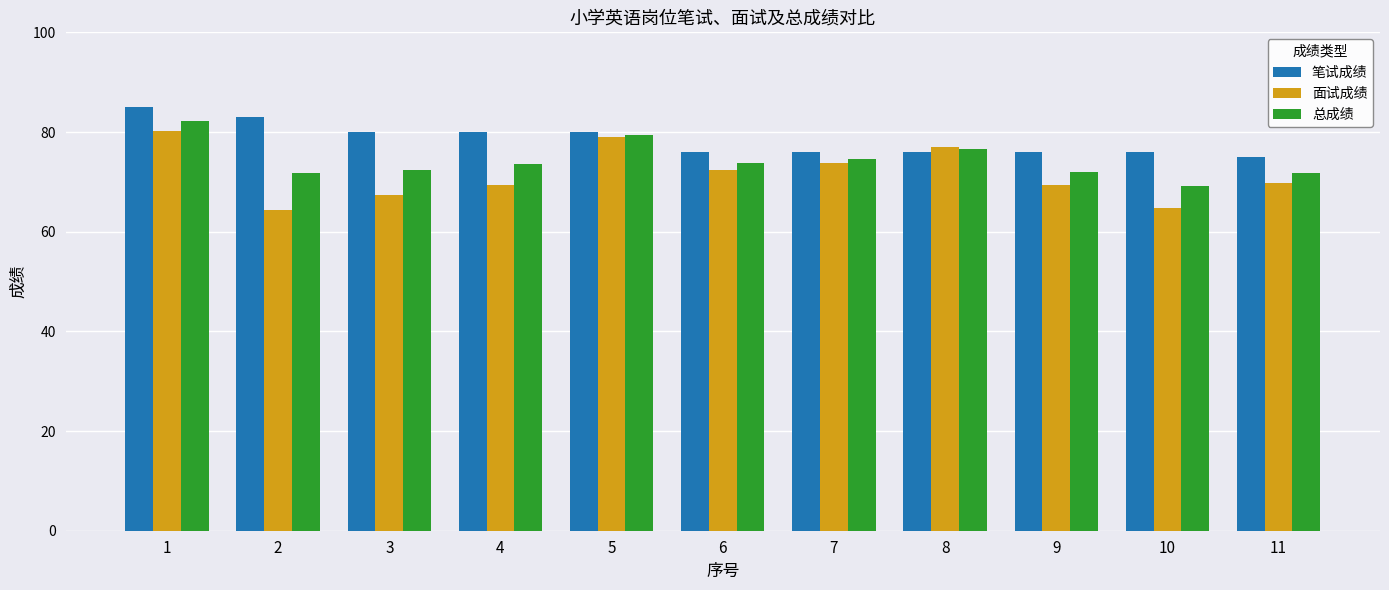

What is the sum of the 面试成绩 values at 6 and 3?

139.6